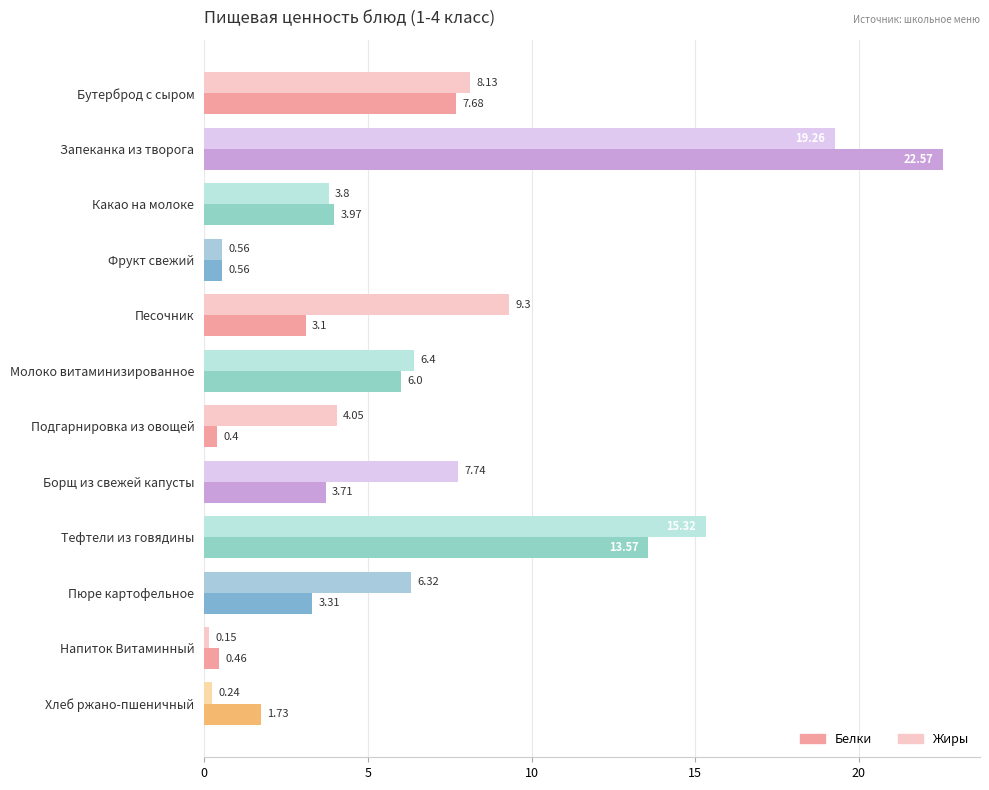

Which series has the widest spread of values?

Белки